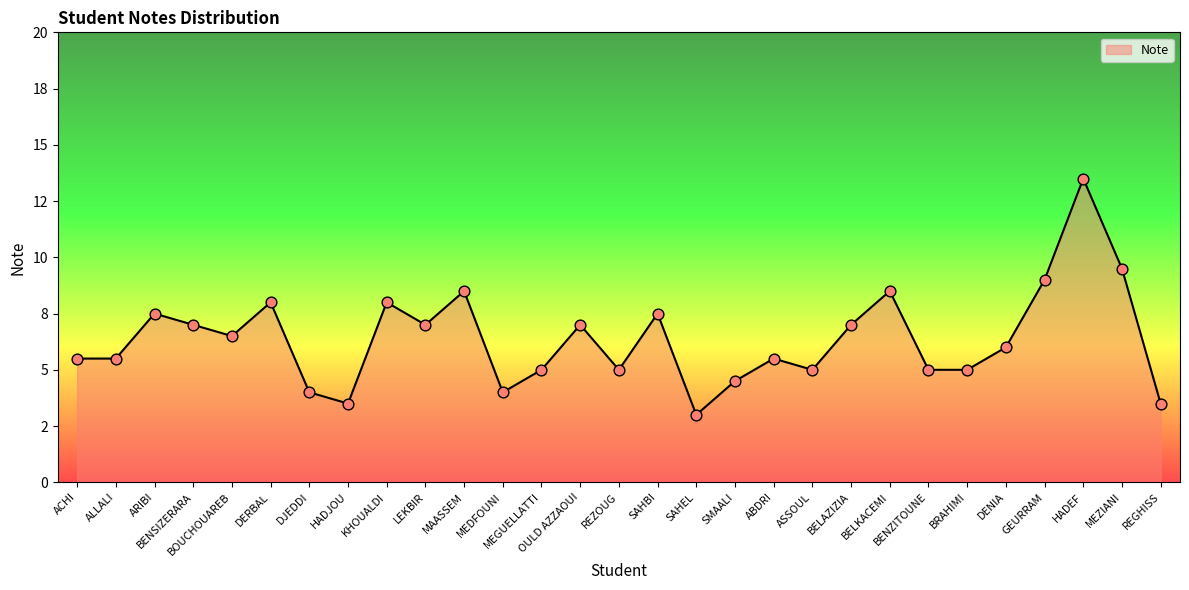

Is this an area chart (filled region under the line)?

Yes